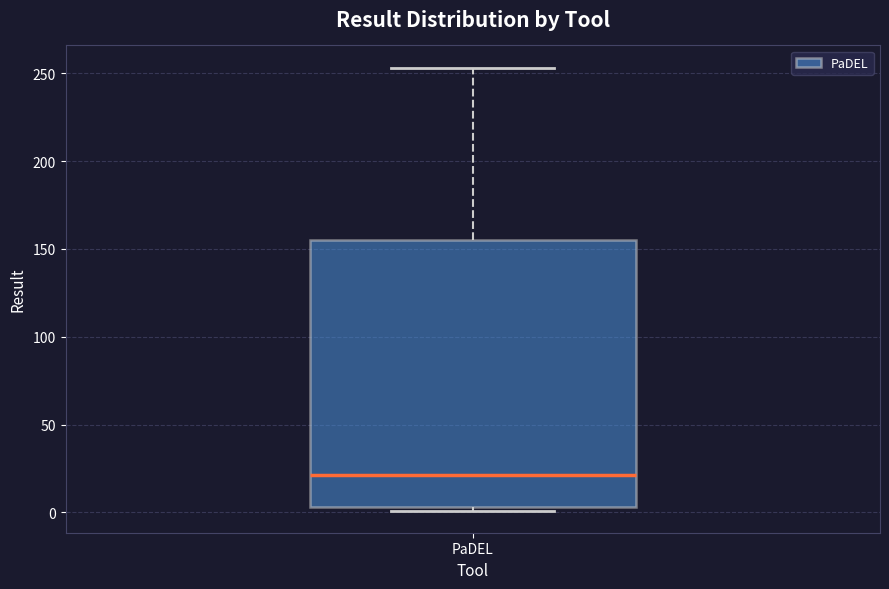

Transcribe this box plot: give where the median line is, the range the box spans, and where the two whiskers end, as read against the y-axis. The values are not printed on the chart, so give them approximately, as read against the axis.

median 20, box 5 to 155, whiskers 0 to 255